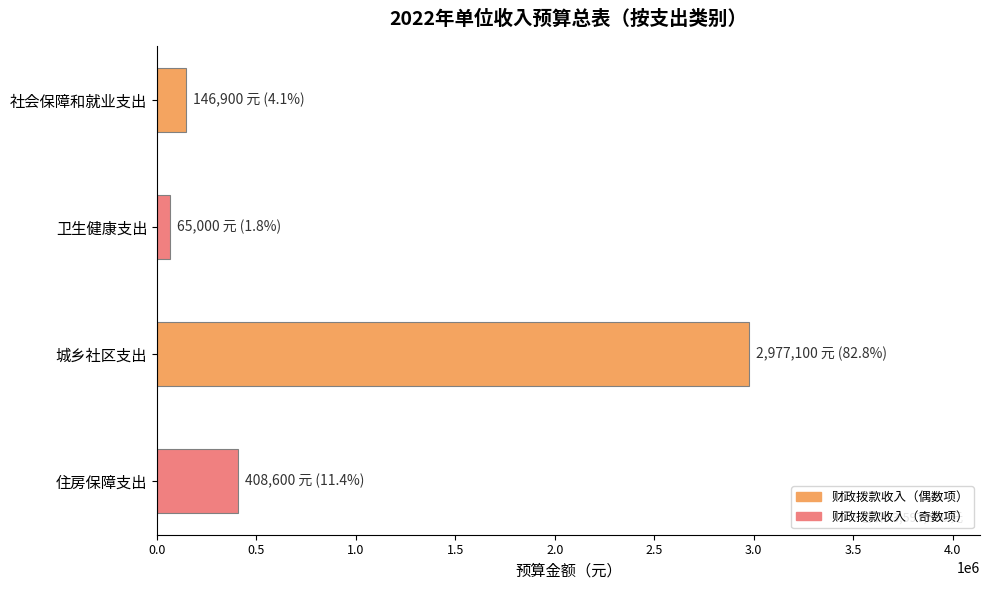

Reading bottom to top, list all the values displayed in this chart.

408600	2977100	65000	146900